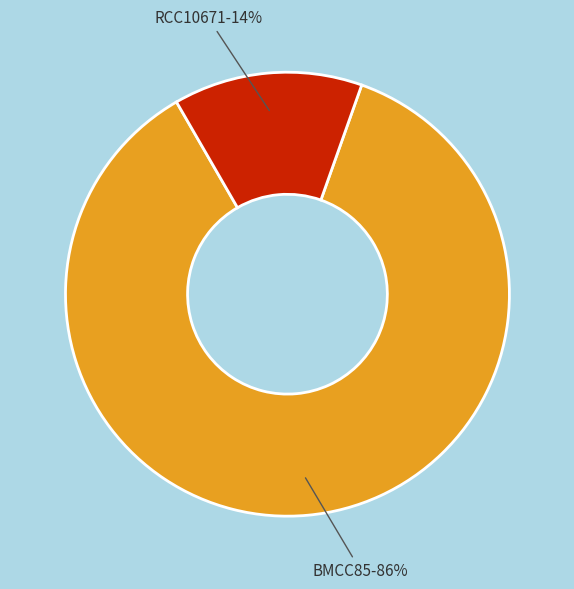

Which has a higher value, RCC10671 or BMCC85?

BMCC85